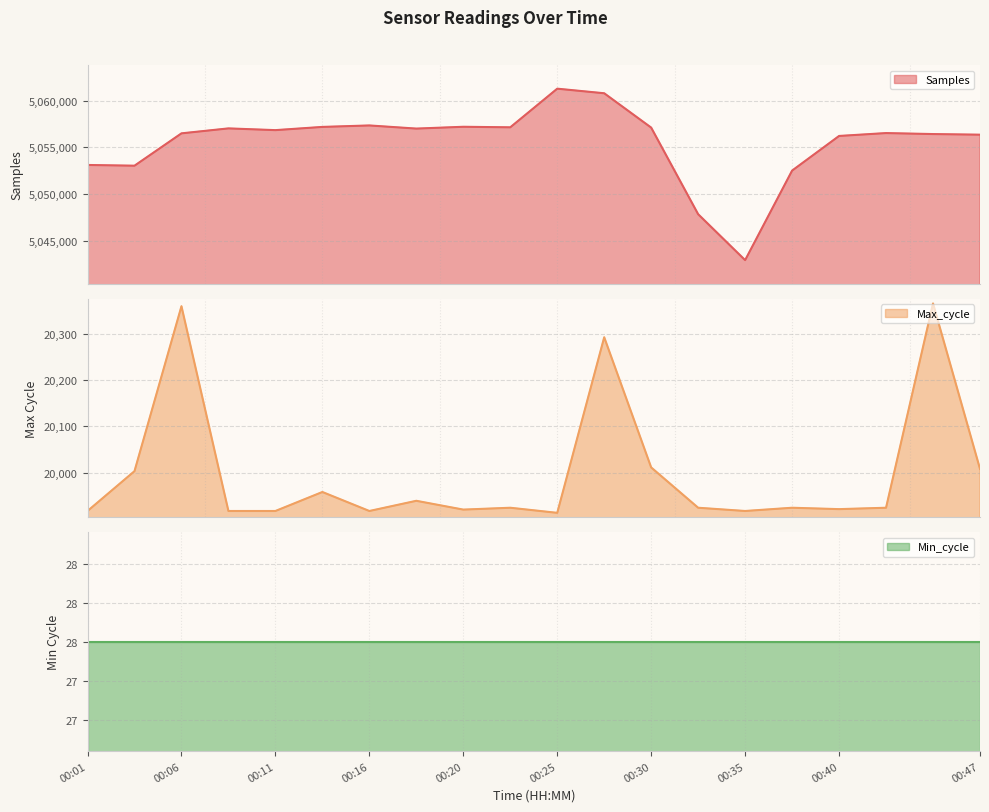

Read the Max_cycle value at 00:08, to the nearest 50.

19900